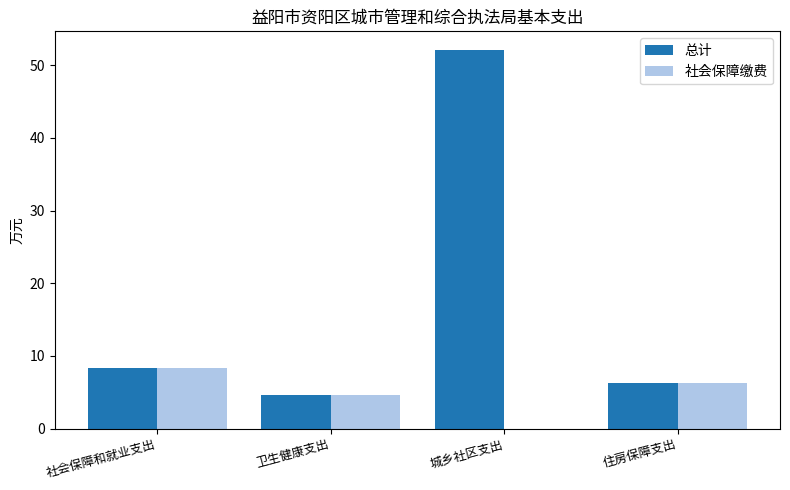

Which series has the largest total across all categories?

总计